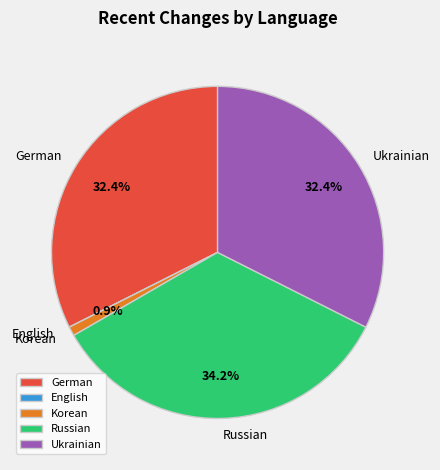

To the nearest percent, what percentage of the pie is German?

32%